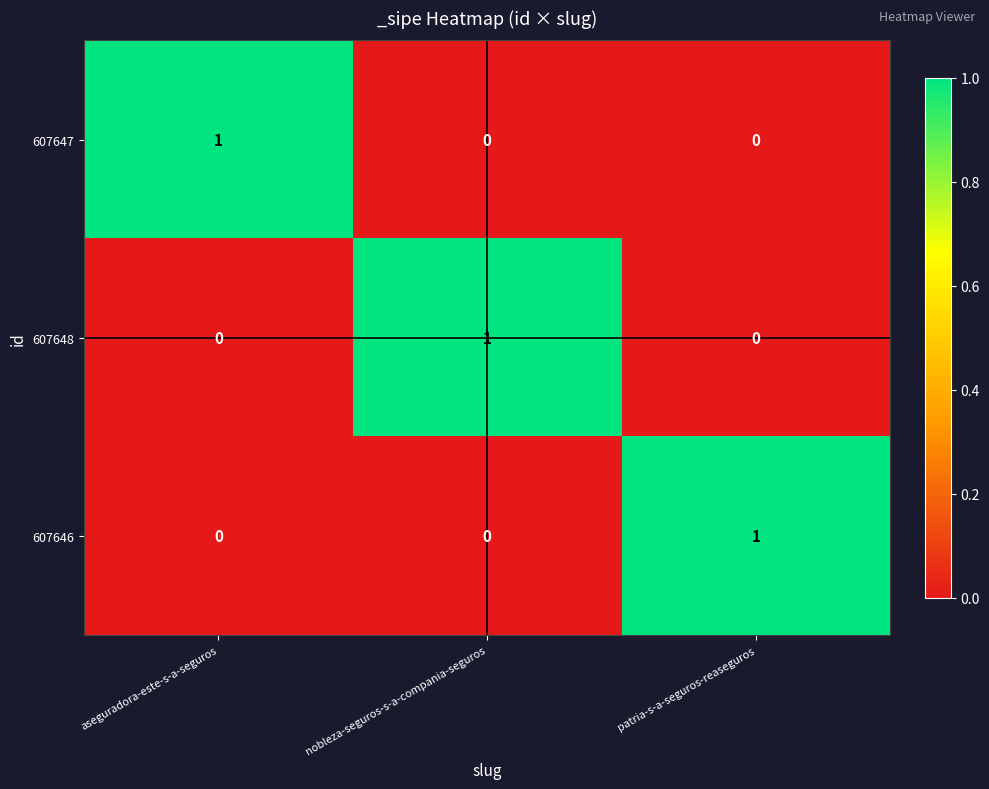

The 607647 series shows 1 at aseguradora-este-s-a-seguros. True or false?

True